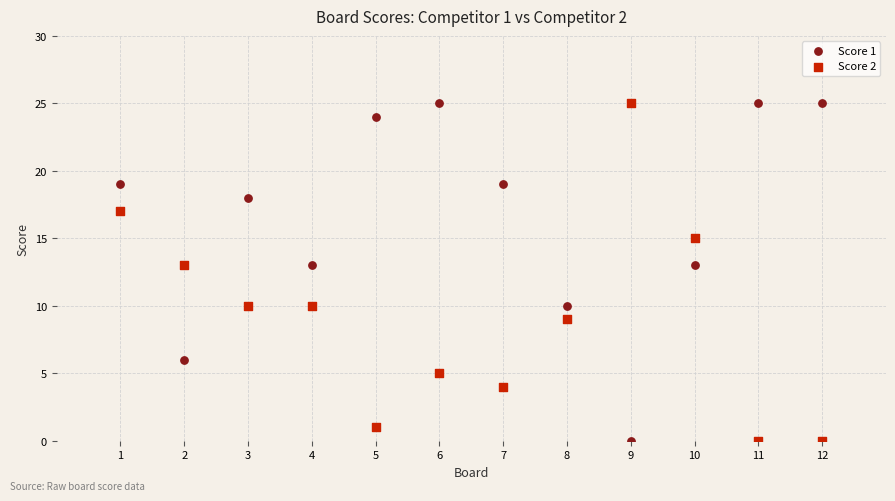

What is the X range (max minus min) for the scatter plot?

11